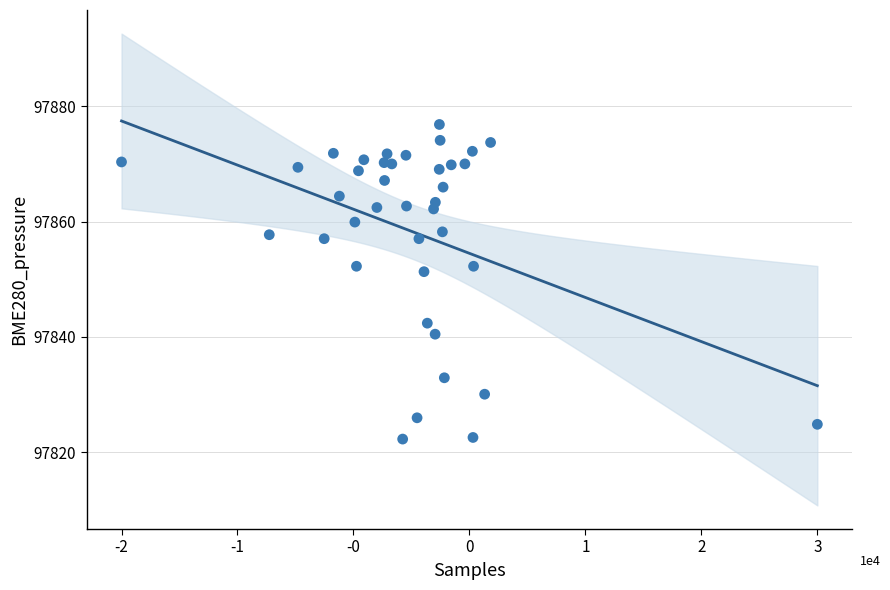

What Y value in the scatter plot is closest to 97849?

97851.3